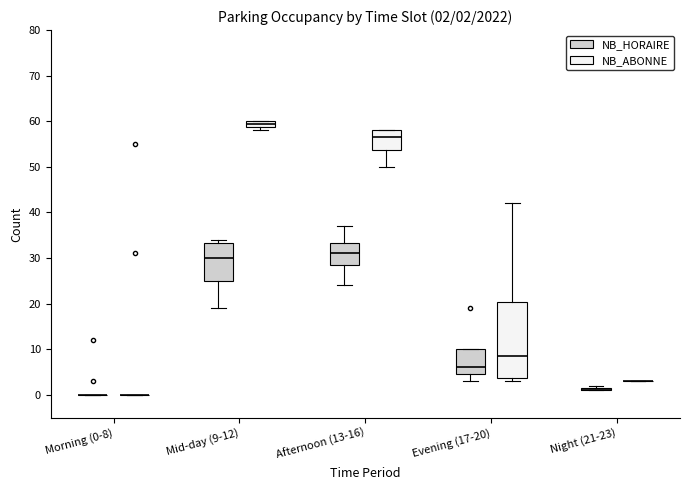

Which box is the tallest, from its lower edge to its upper edge?

Evening (17-20) (NB_ABONNE)